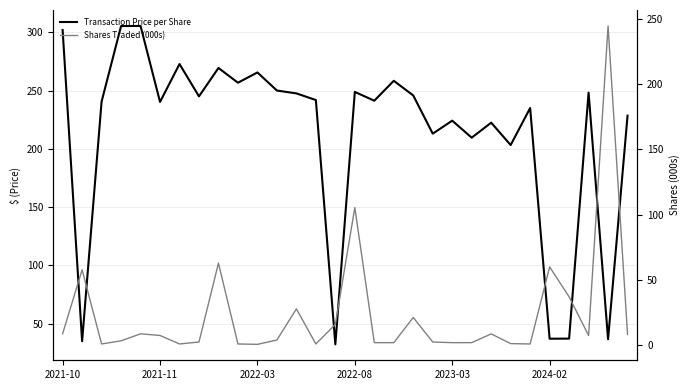

What is the value of the Shares Traded (000s) point at the 23rd from the left?

8.7